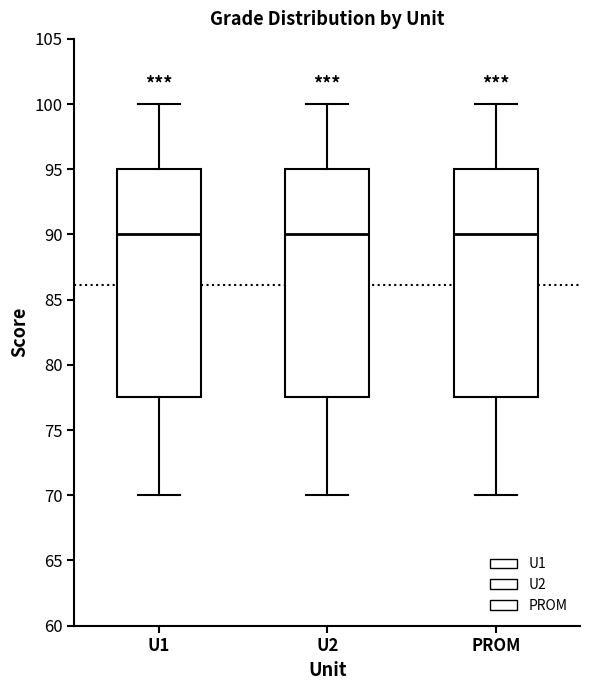

Reading left to right, transcribe this box plot: for each box, give where its median line is, the range the box spans, and where its two whiskers end, as read against the y-axis. The values are not printed on the chart, so give them approximately, as read against the axis.

U1: median 90.0, box 77.5 to 95.0, whiskers 70.0 to 100.0
U2: median 90.0, box 77.5 to 95.0, whiskers 70.0 to 100.0
PROM: median 90.0, box 77.5 to 95.0, whiskers 70.0 to 100.0